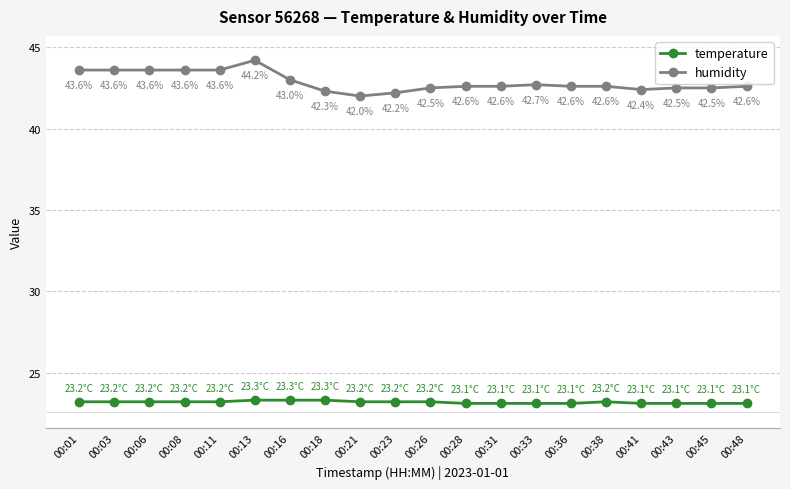

Rank the series by their maximum value, from highest to lowest.

humidity, temperature